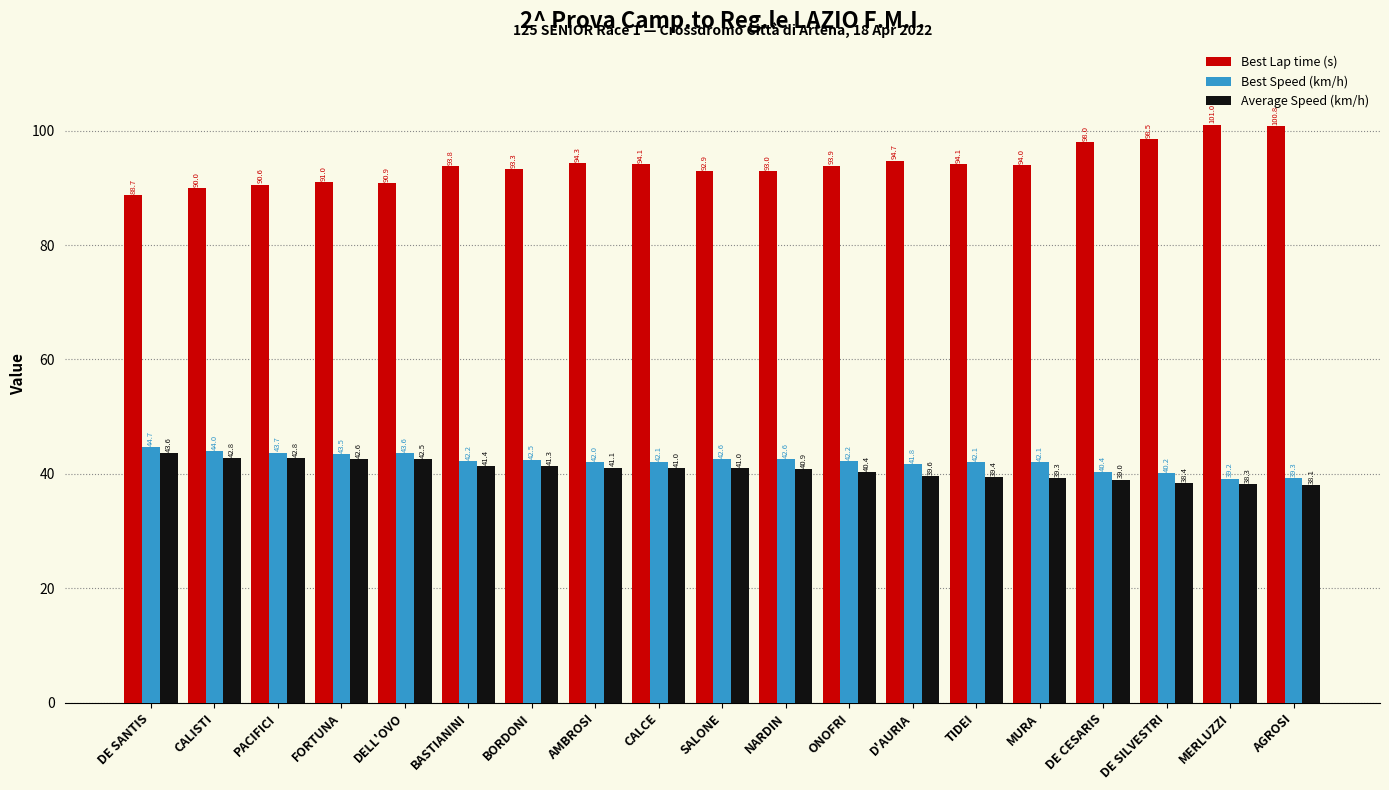

What is the difference between the maximum and minimum values in the Best Speed (km/h) series?

5.5